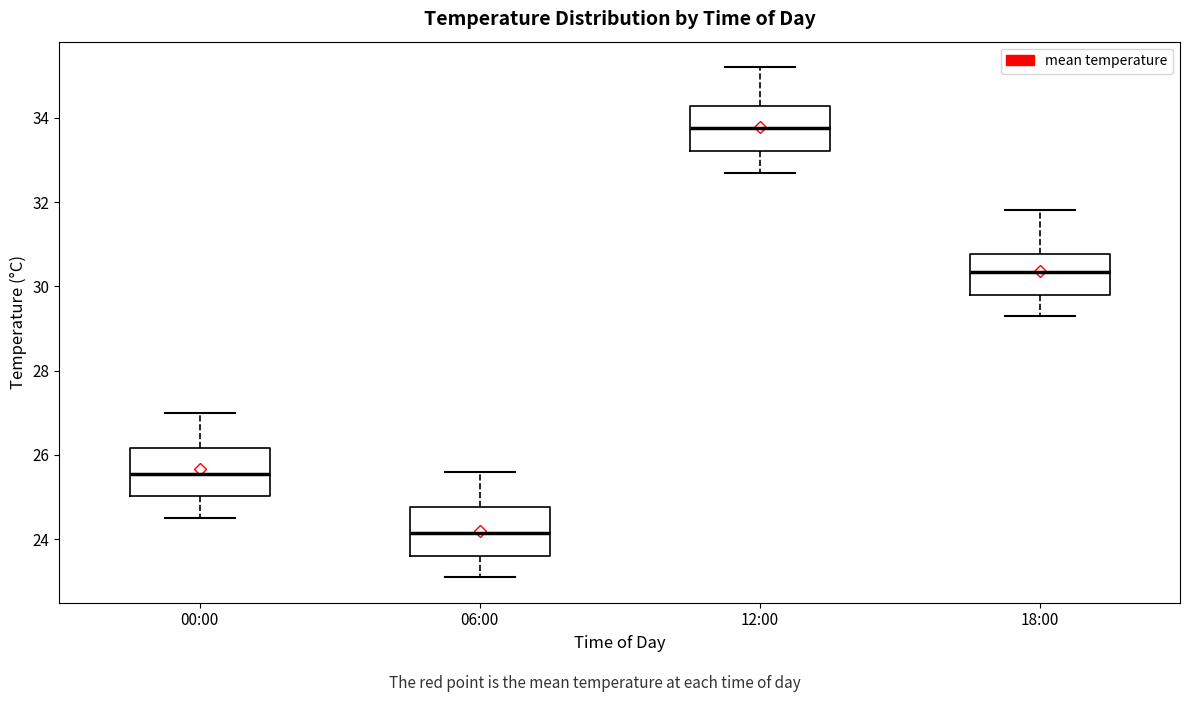

Reading left to right, read every box against the y-axis: the position of its median line, the range the box covers, and the ends of its whiskers. The values are not printed on the chart, so give them approximately, as read against the axis.

00:00: median 25.6, box 25.0 to 26.2, whiskers 24.6 to 27.0
06:00: median 24.2, box 23.6 to 24.8, whiskers 23.2 to 25.6
12:00: median 33.8, box 33.2 to 34.2, whiskers 32.8 to 35.2
18:00: median 30.4, box 29.8 to 30.8, whiskers 29.4 to 31.8